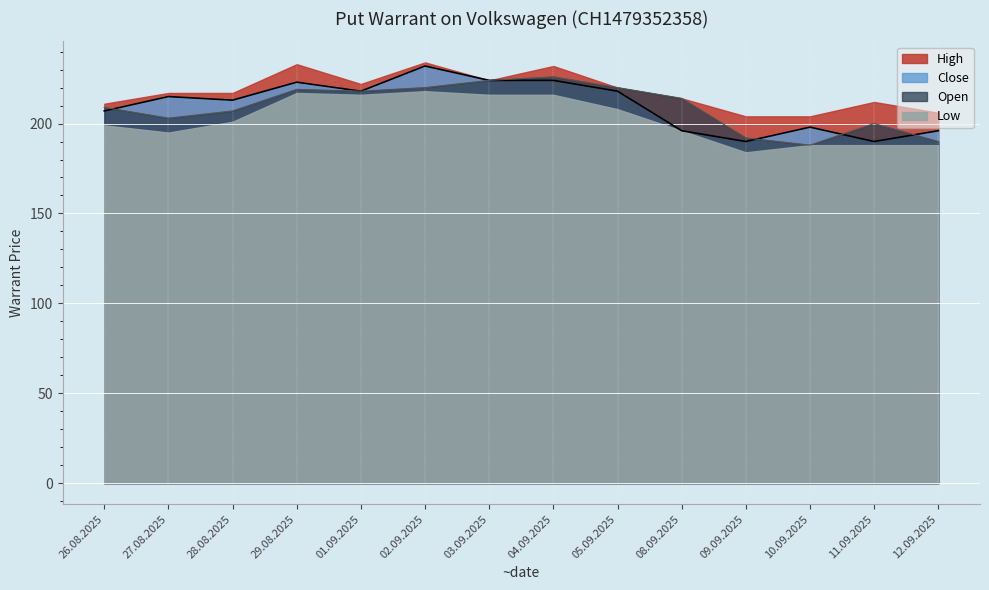

Where is the first local minimum for Close?

28.08.2025